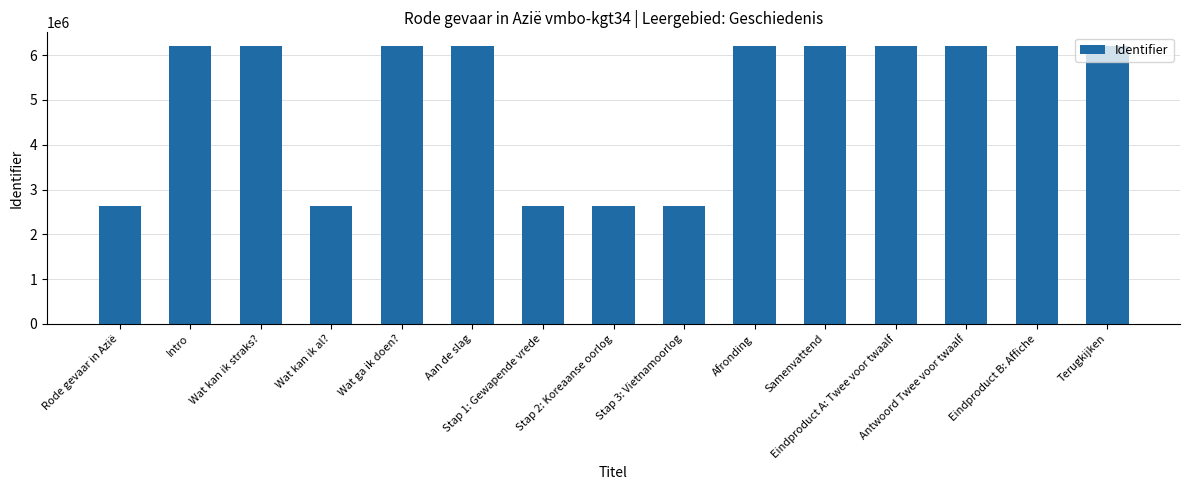

How many values are below 6200777?

7